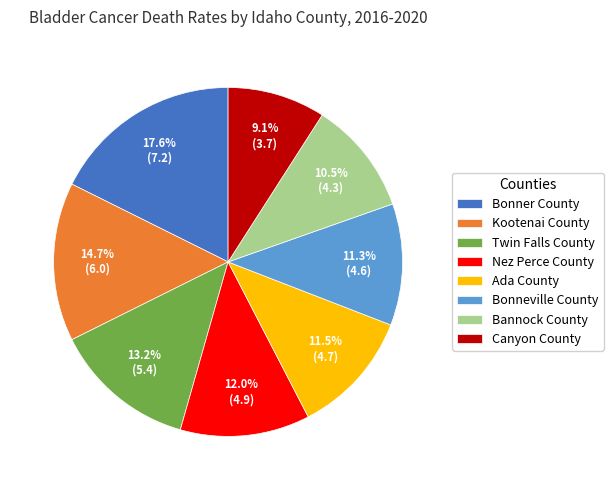

Is there a majority slice in this chart?

No